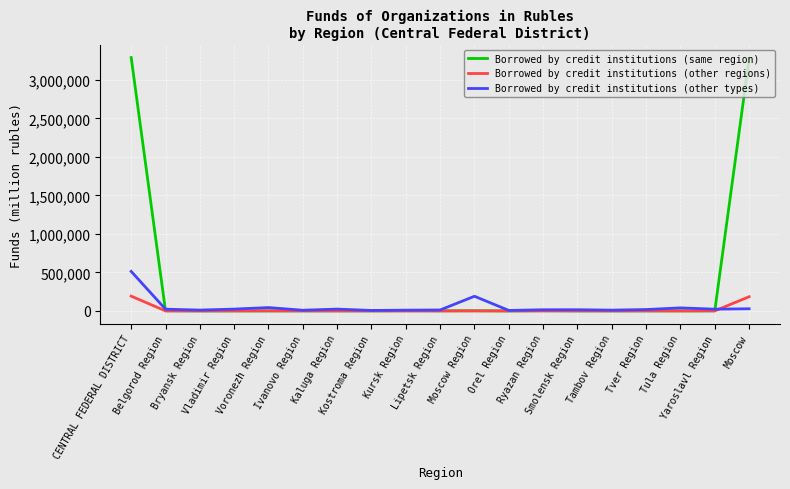

At how many categories does at least one series exceed 1046372?

2